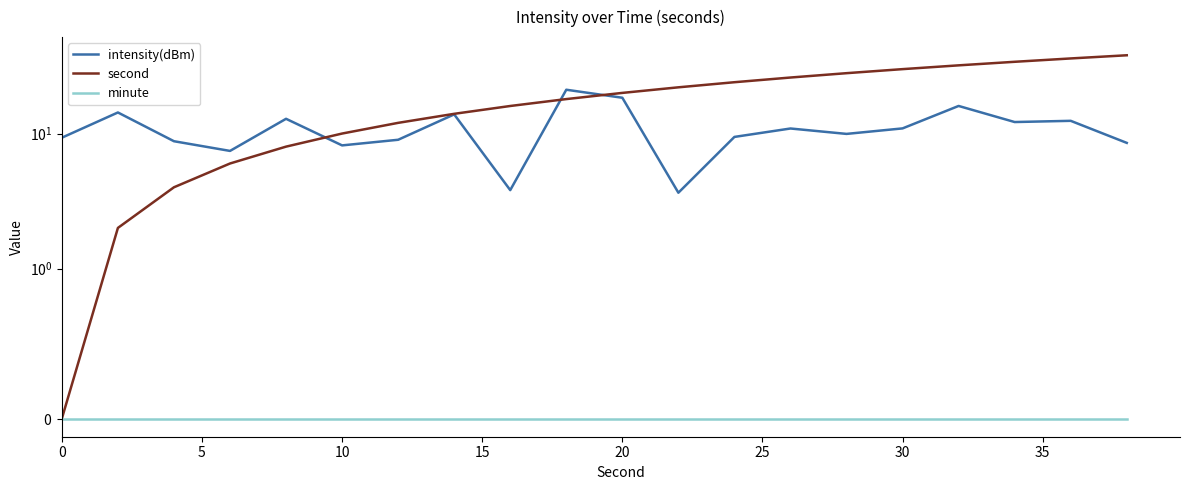

What is the average value of the intensity(dBm) series?

11.1